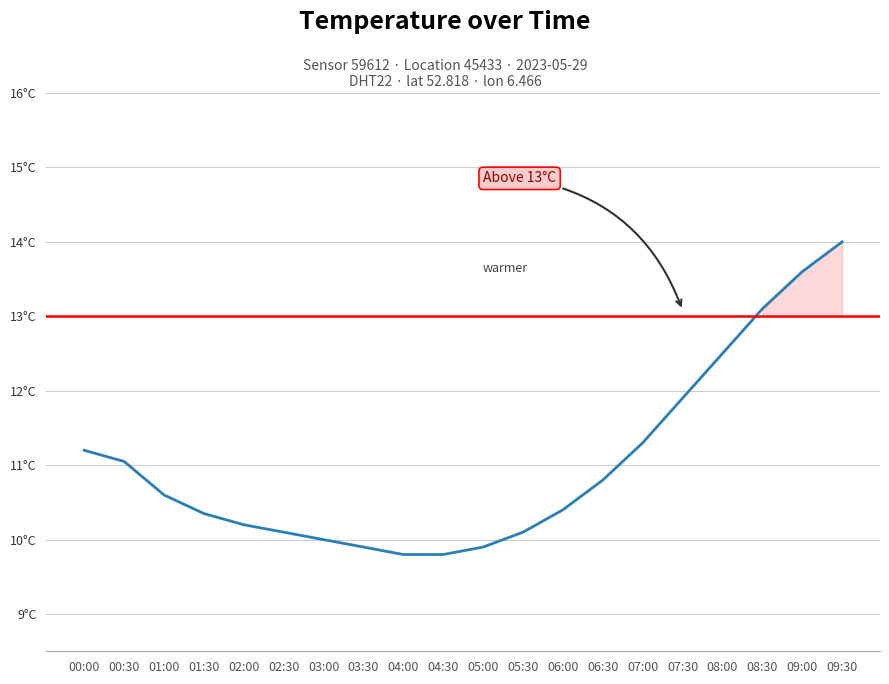

Reading left to right, what are all the values shown in this chart?

11.2	11.1	10.6	10.3	10.2	10.1	10.0	9.9	9.8	9.8	9.9	10.1	10.4	10.8	11.3	11.9	12.5	13.1	13.6	14.0